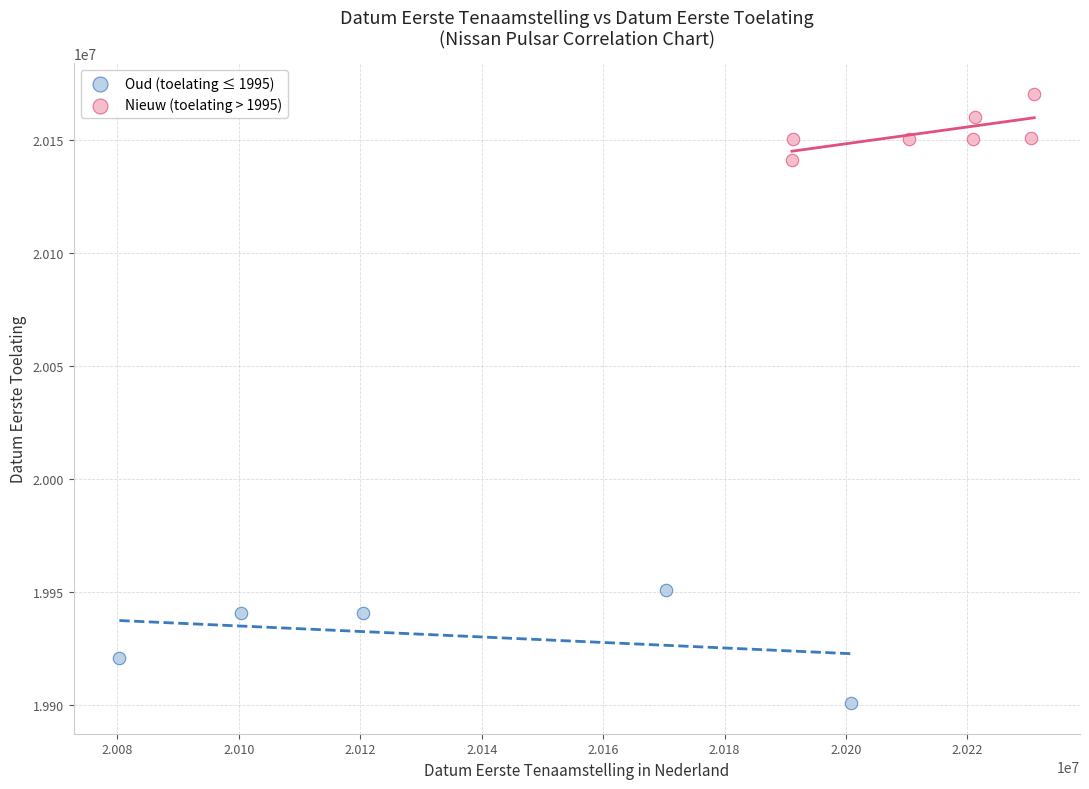

Which series reaches the minimum Y coordinate?

Oud (toelating ≤ 1995)